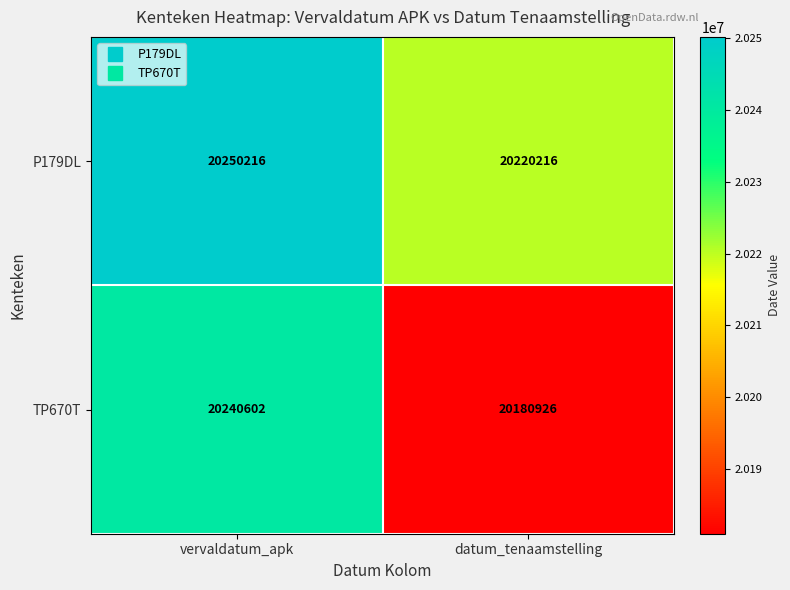

Rank the series by their maximum value, from lowest to highest.

TP670T, P179DL